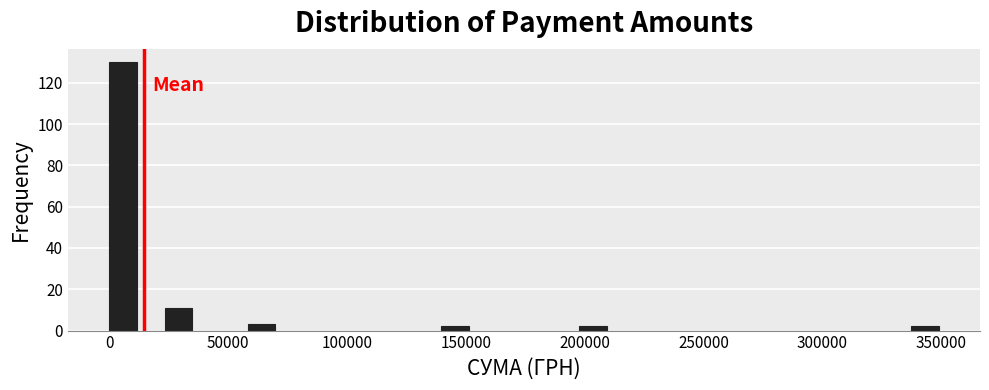

Around what value on the x-axis is the tallest bar? Give the approximate position of its centre, as read against the axis.

5000